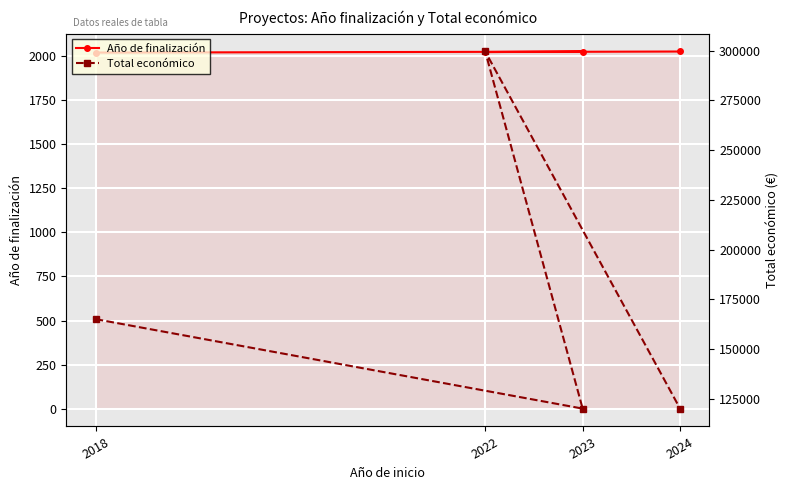

The Año de finalización series shows 3595 at 2022. True or false?

False